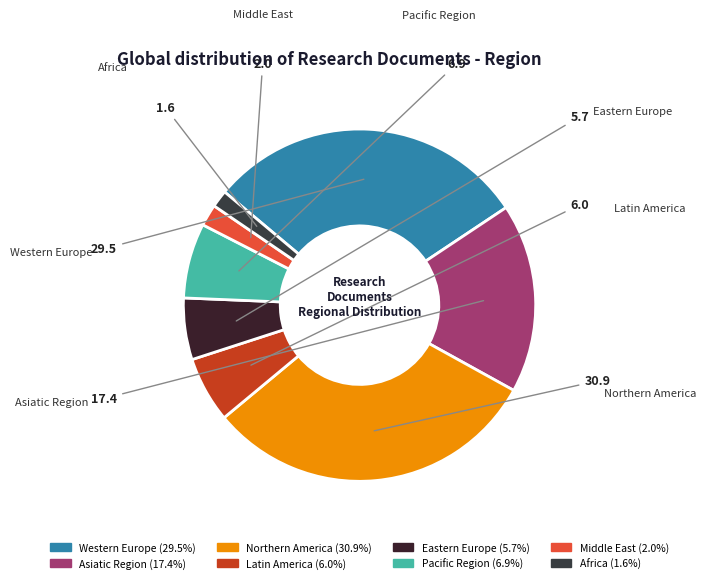

Count the number of slices in the pie.

8